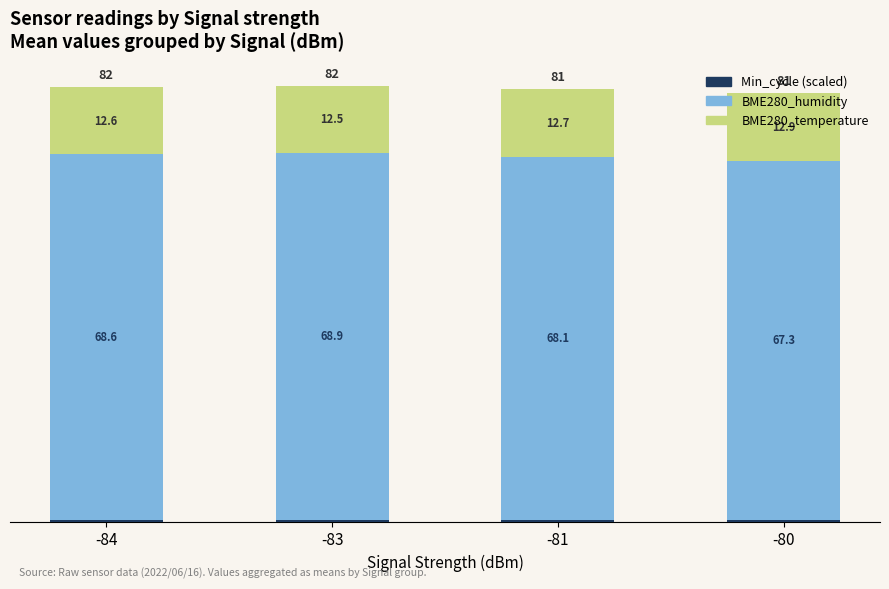

At which category is the sum across all series the highest?

-83